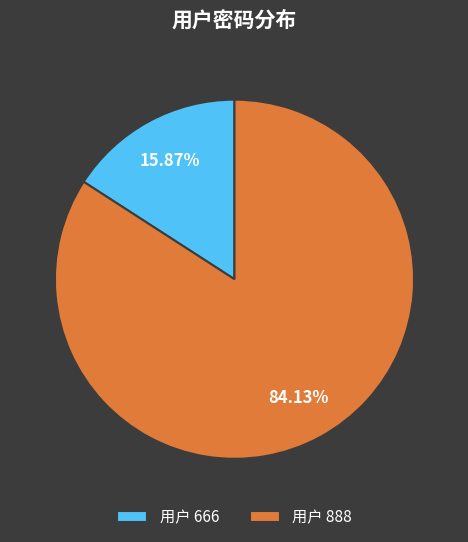

Which category accounts for the majority?

用户 888